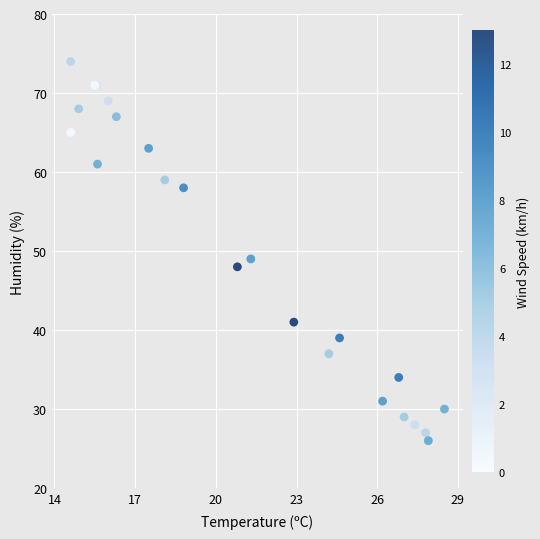

What Y value in the scatter plot is closest to 50?

49